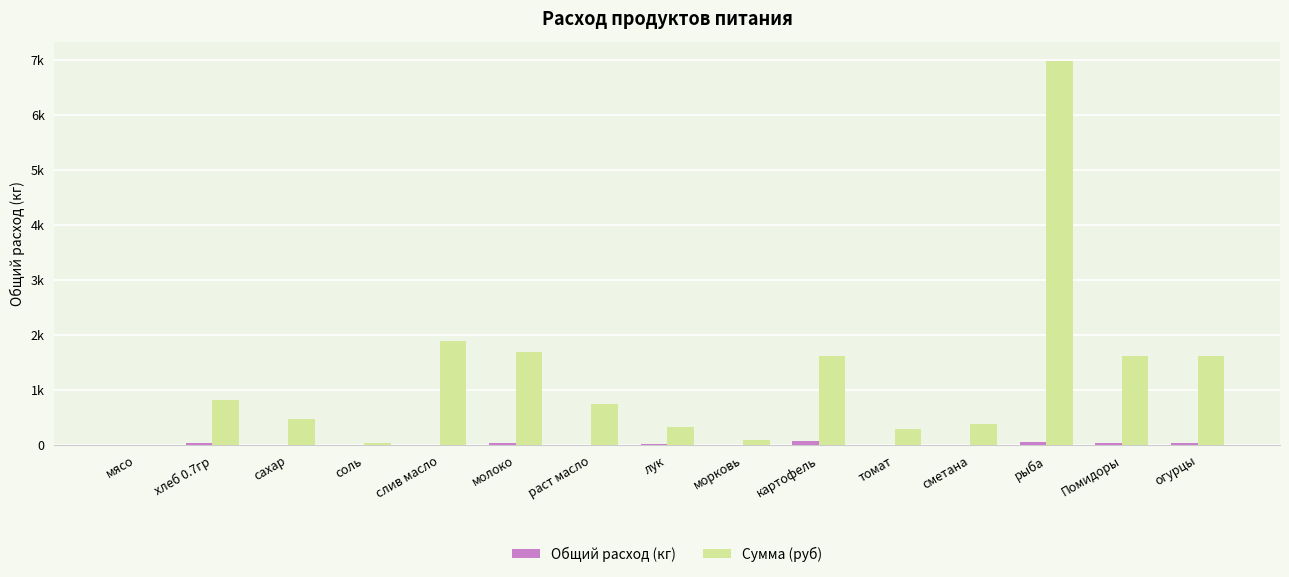

Are the bars grouped side by side (vs. stacked)?

Yes